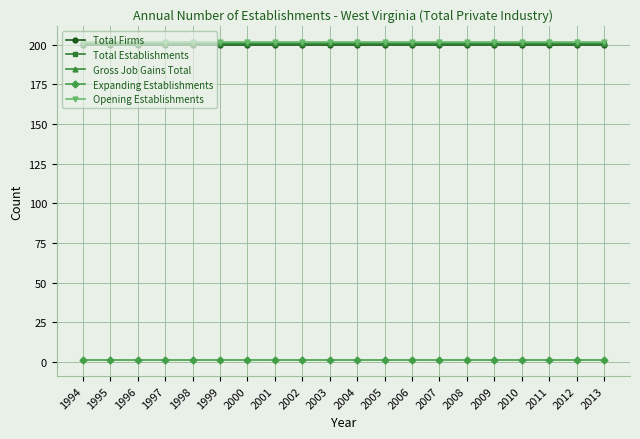

Is the value of Total Establishments at 2013 greater than the value of Expanding Establishments at 2006?

Yes